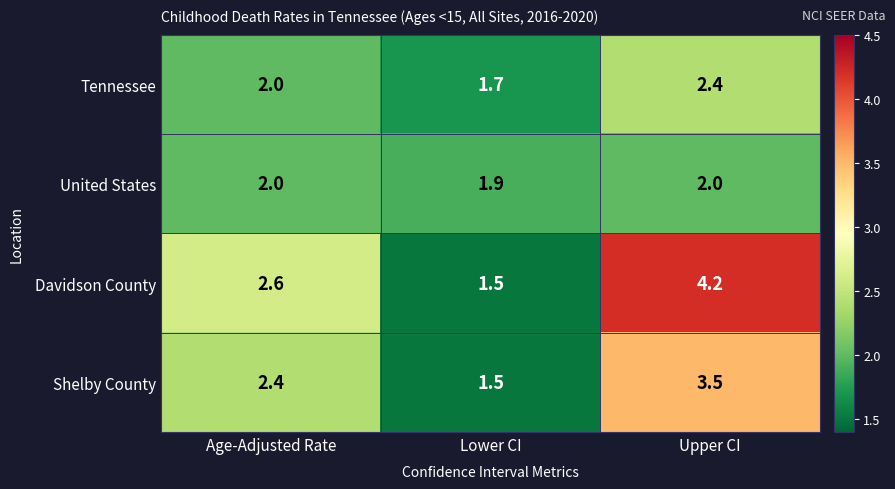

Which series has the widest spread of values?

Davidson County